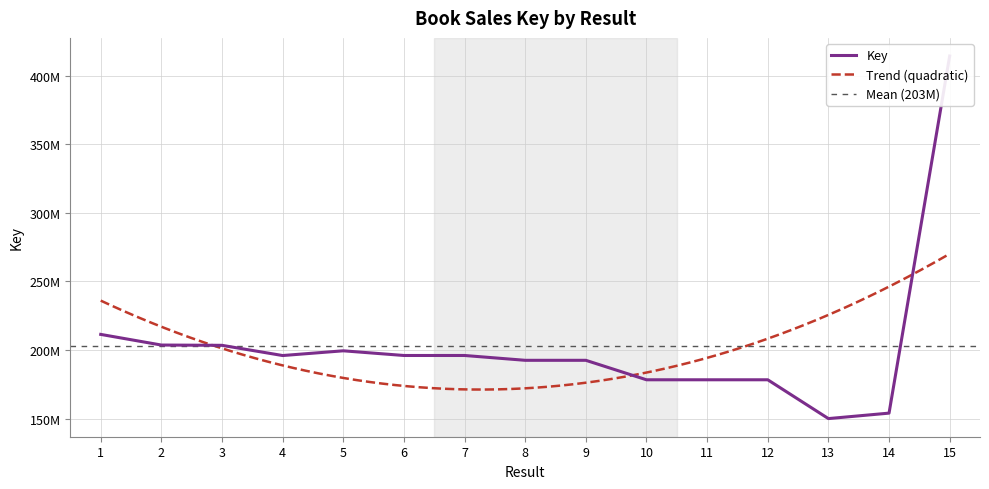

At which category does the data reach its first local peak?

5